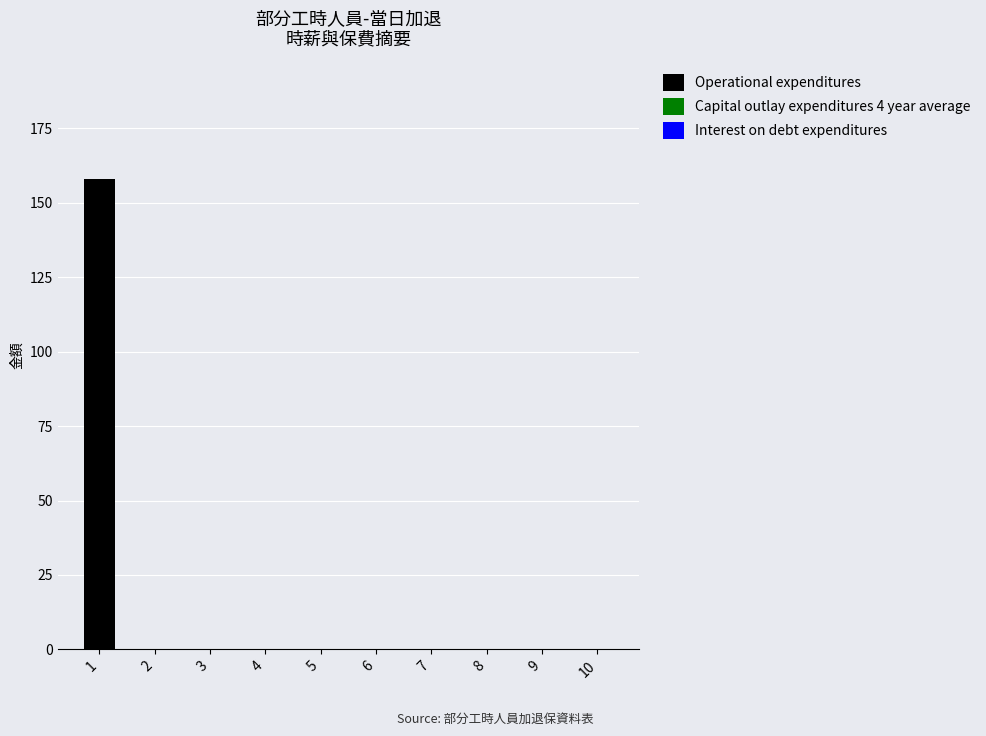

What is the greatest value displayed?

158